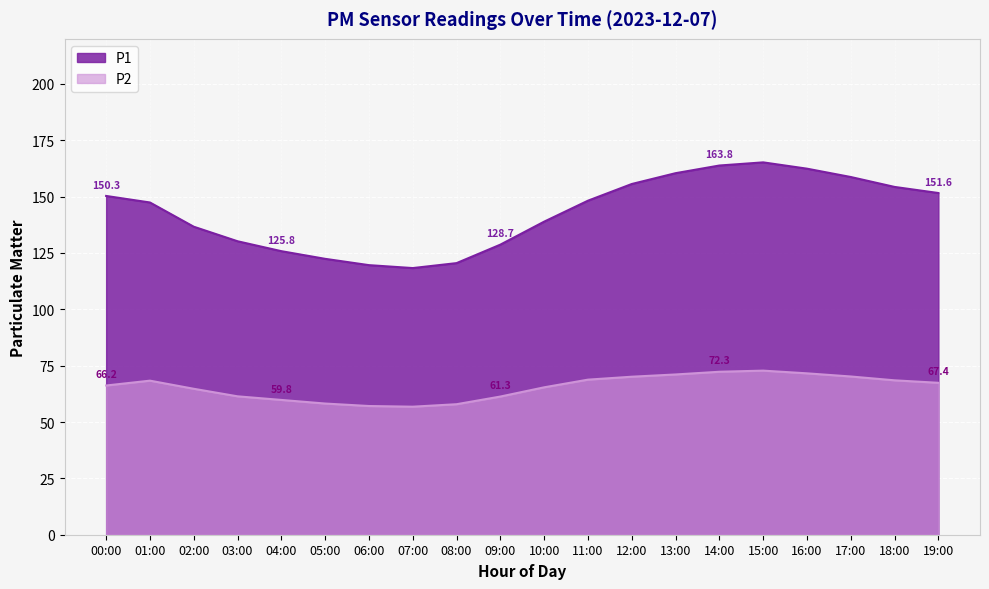

What is the approximate value of P2 at 11:00?

68.8